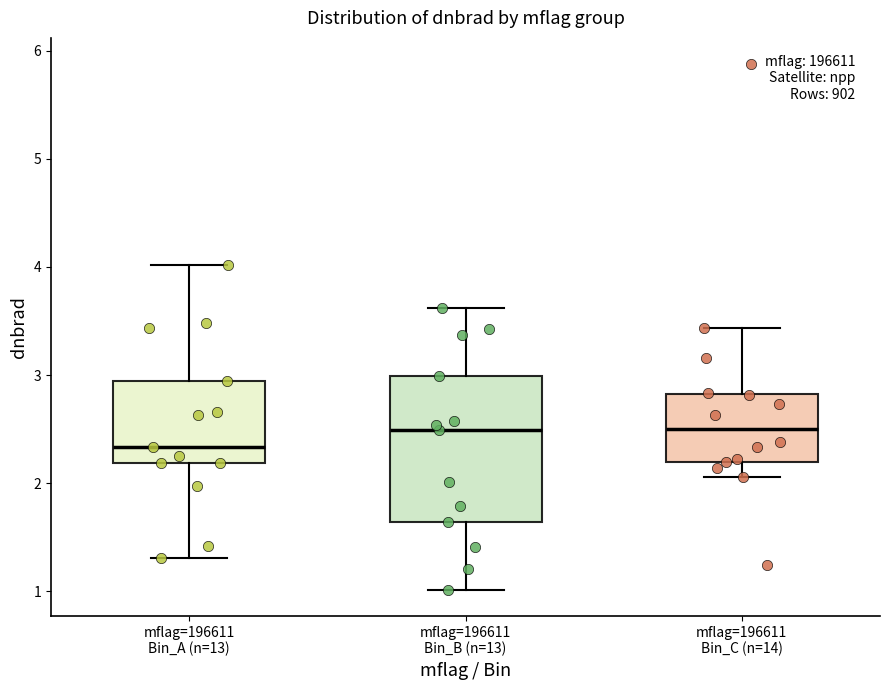

Where does the median line of the box for mflag=196611 Bin_A (n=13) sit on the y-axis? The values are not printed on the chart, so give them approximately, as read against the axis.

2.3